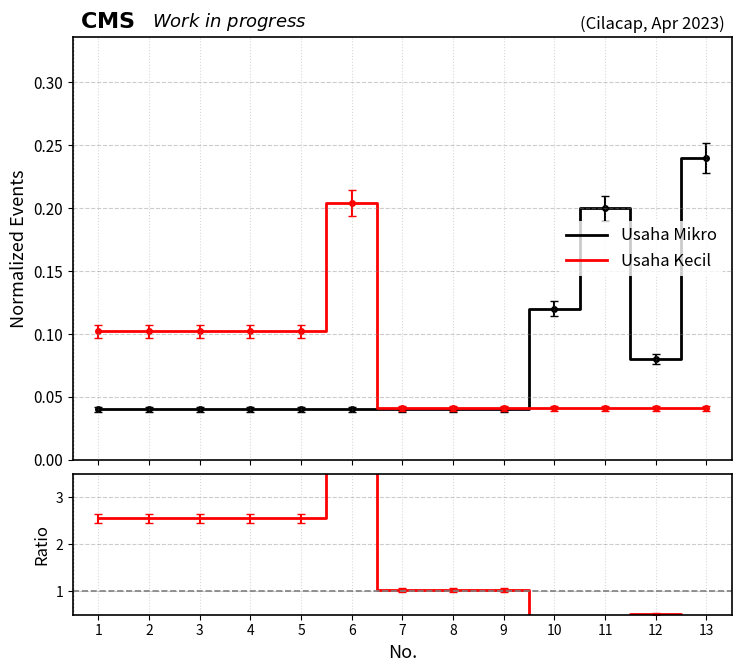

What is the average value of the Usaha Mikro series?

0.1